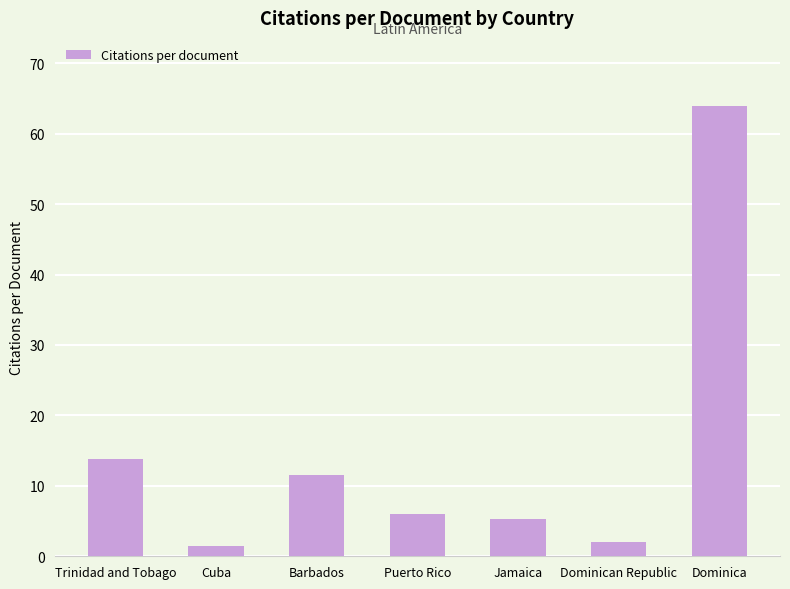

At which label is the value closest to 32?

Trinidad and Tobago